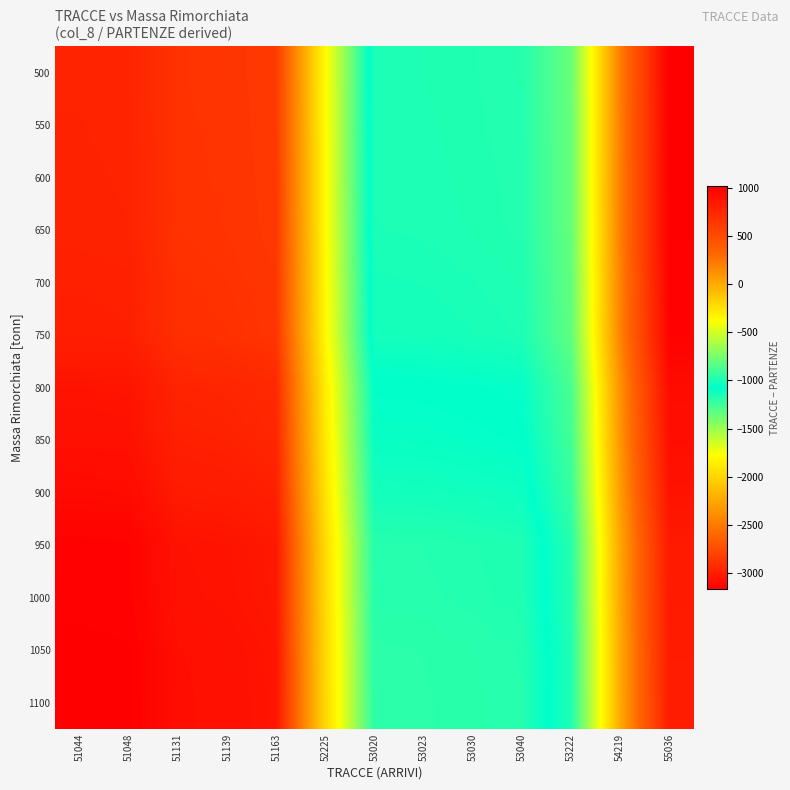

Count the number of data series in this chart.

13